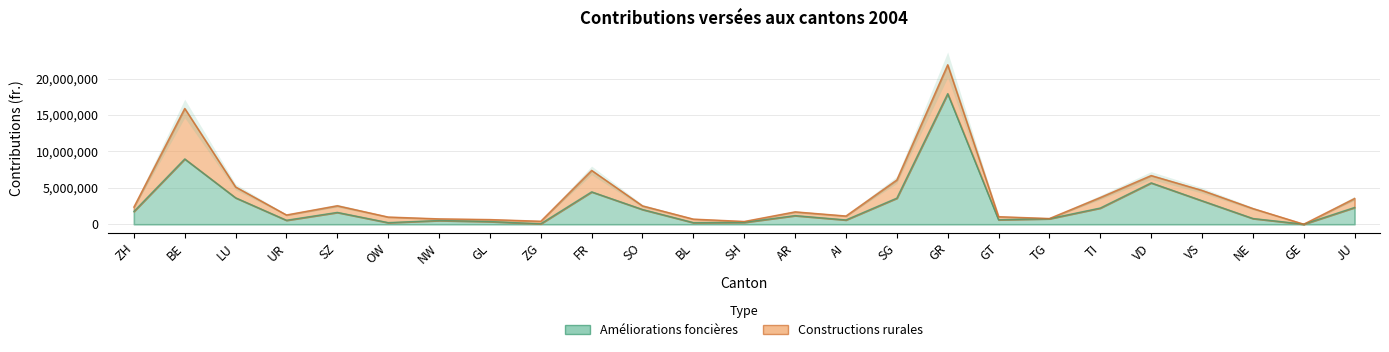

What is the greatest value displayed?

17936307